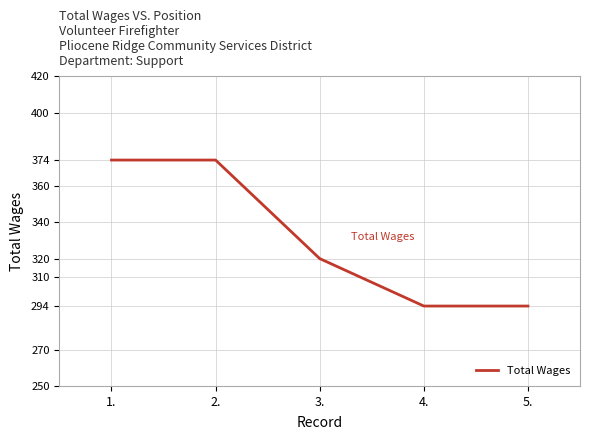

Between 3. and 4., which is larger?

3.